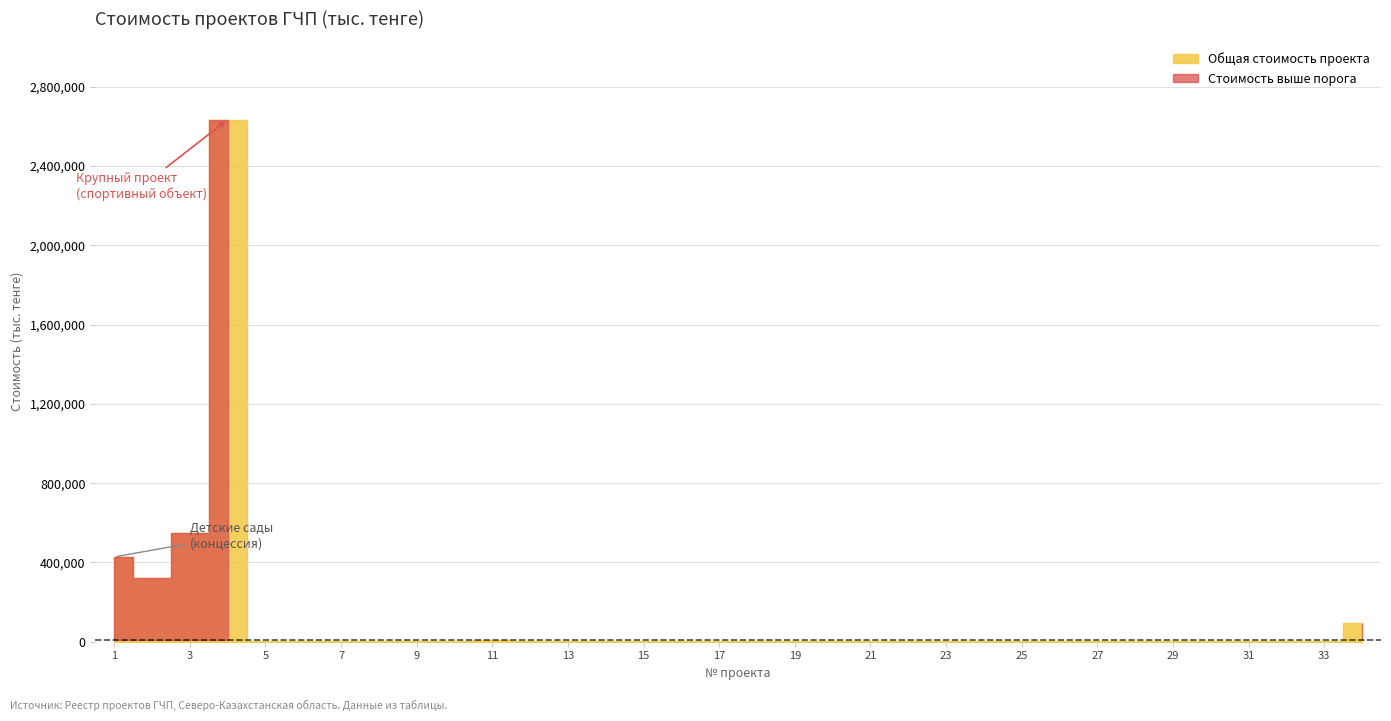

Between 4 and 8, which series saw the biggest shift?

Общая стоимость проекта